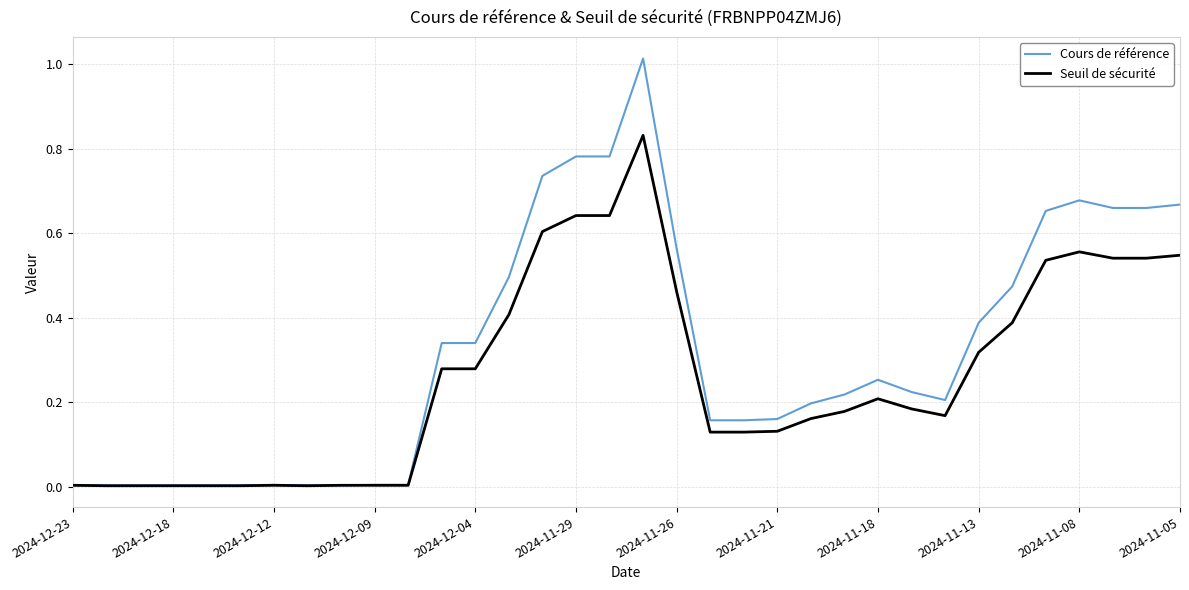

Which series has the largest total across all categories?

Cours de référence